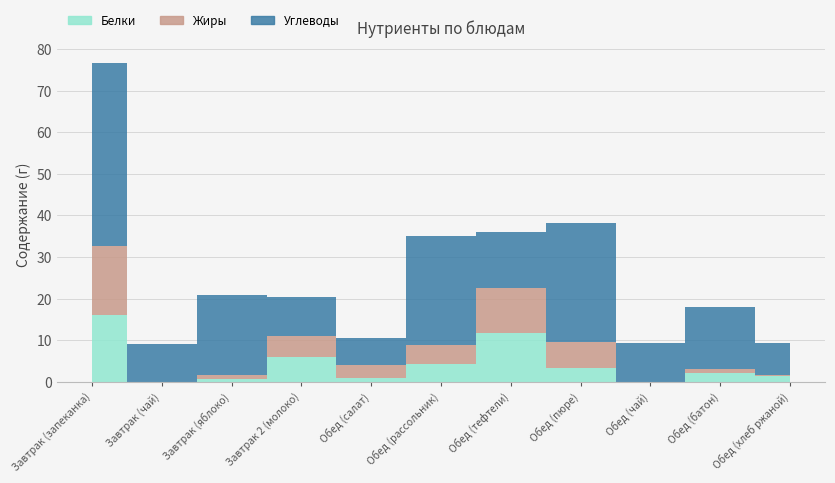

Is the value of Углеводы at Завтрак (яблоко) greater than the value of Белки at Обед (чай)?

Yes